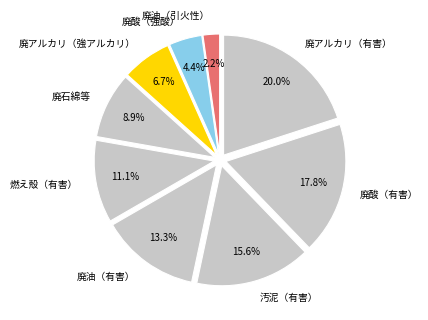

To the nearest percent, what is the difference between the 廃酸（強酸） and 廃アルカリ（強アルカリ） slice percentages?

2%